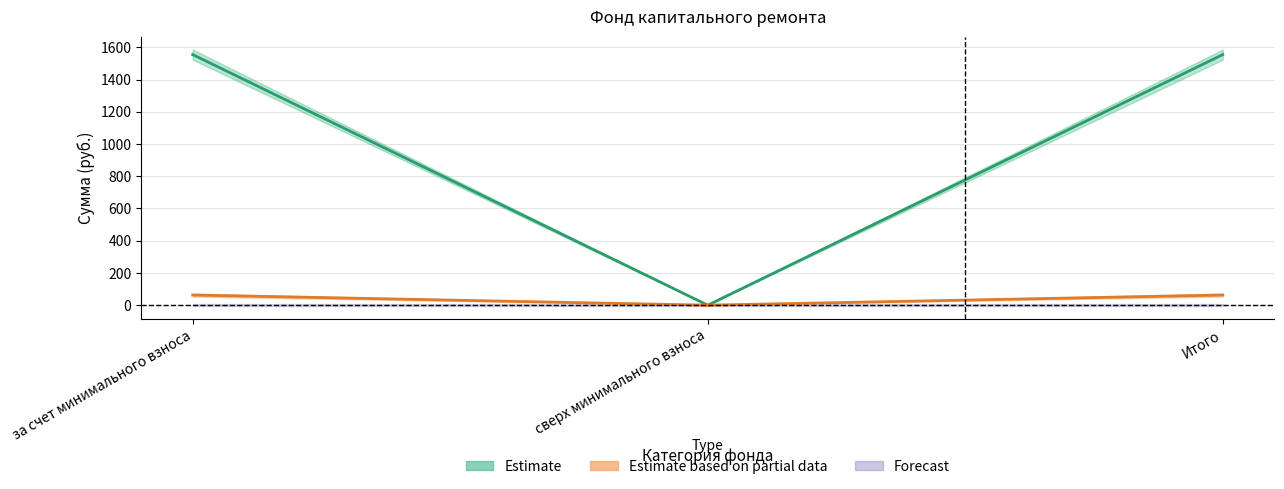

The value of Остаток начало at за счет минимального взноса is 1523.3. True or false?

True